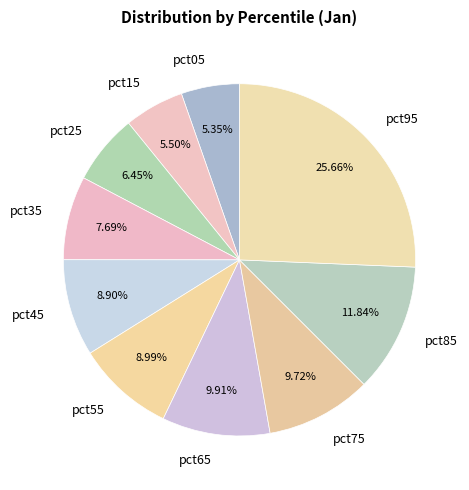

To the nearest percent, what portion does pct95 represent?

26%